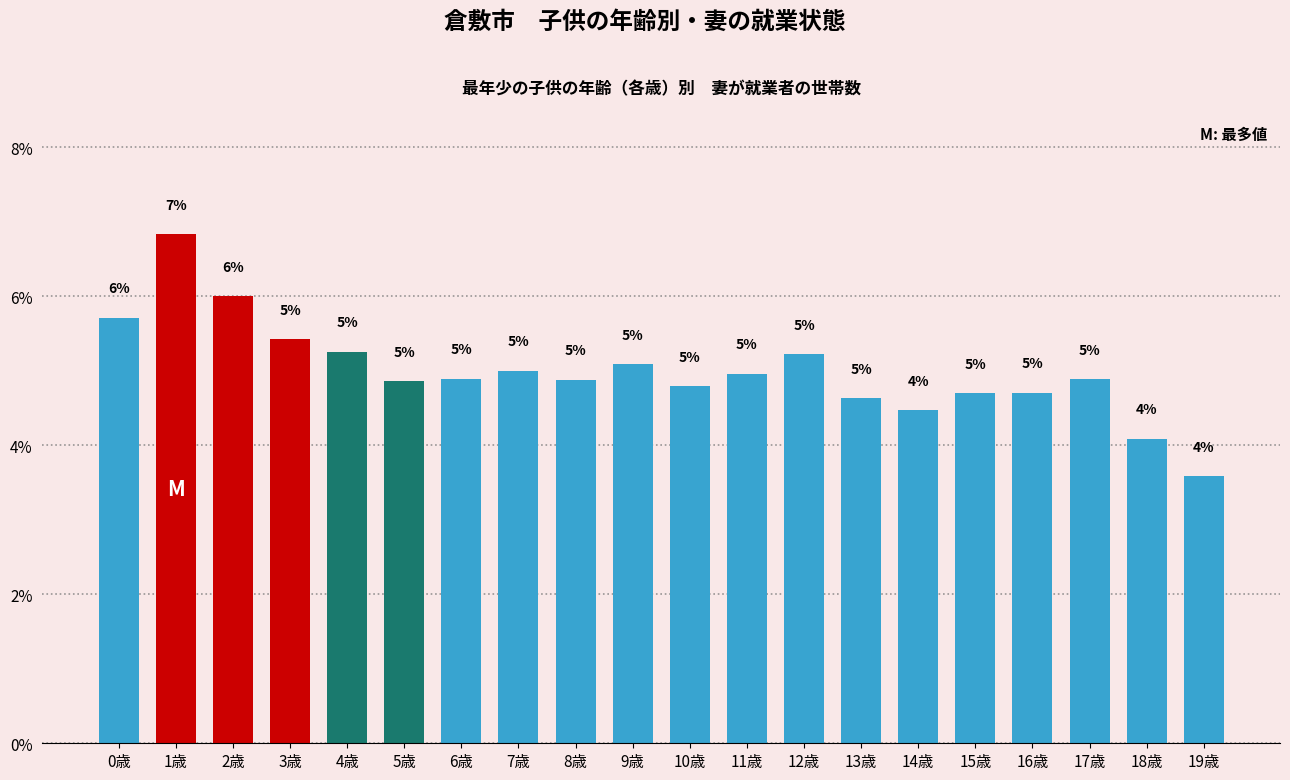

What value does the data have at 2歳?

6.0